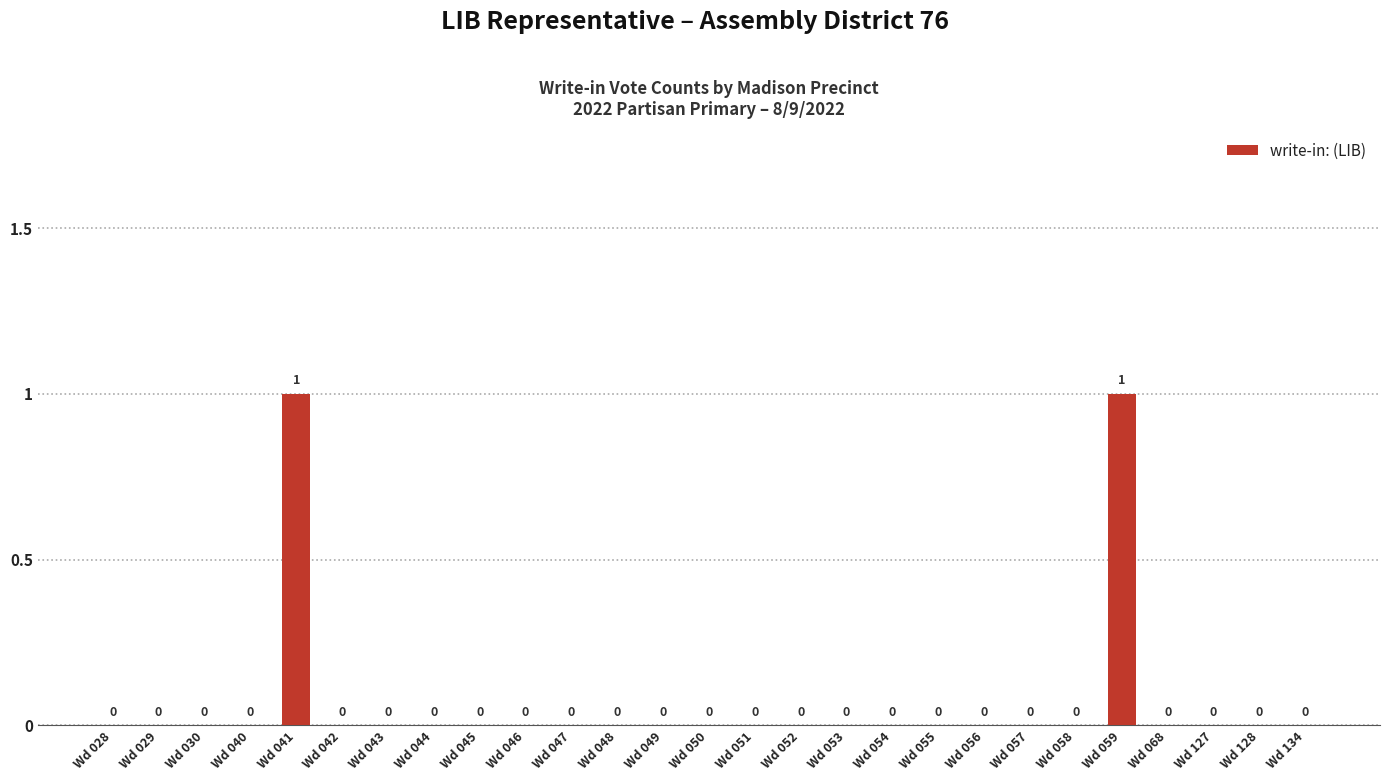

What is the maximum value shown in the chart?

1